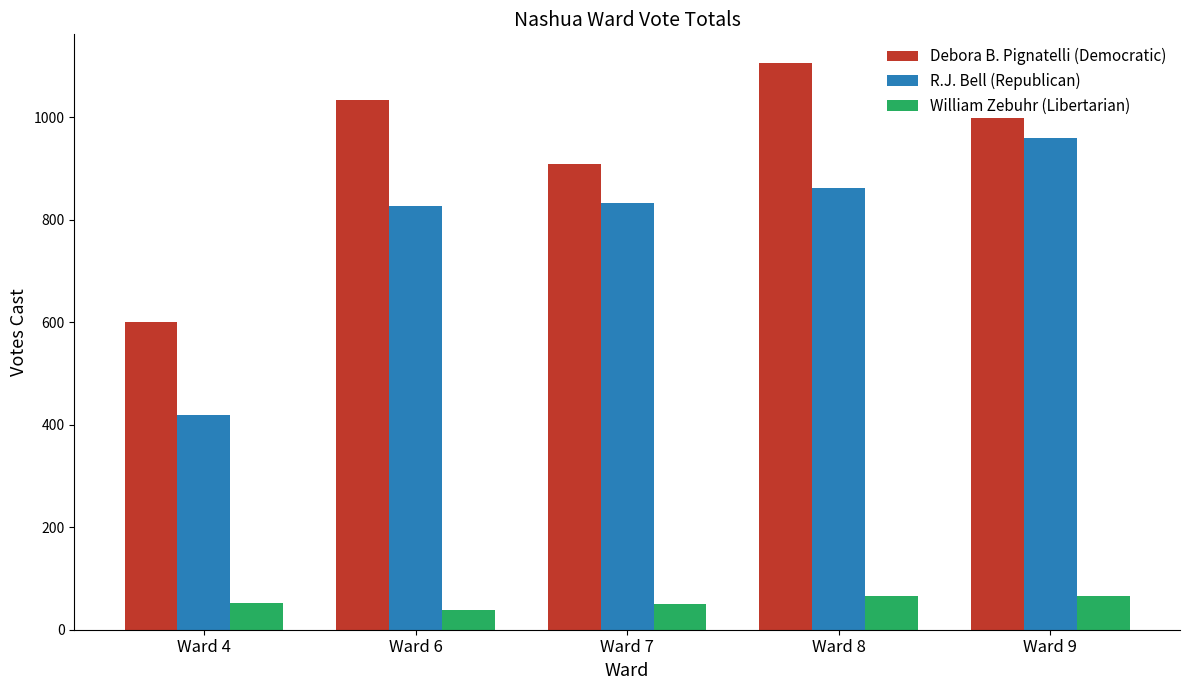

True or false: Debora B. Pignatelli (Democratic) has a value of 1033 at Ward 6.

True